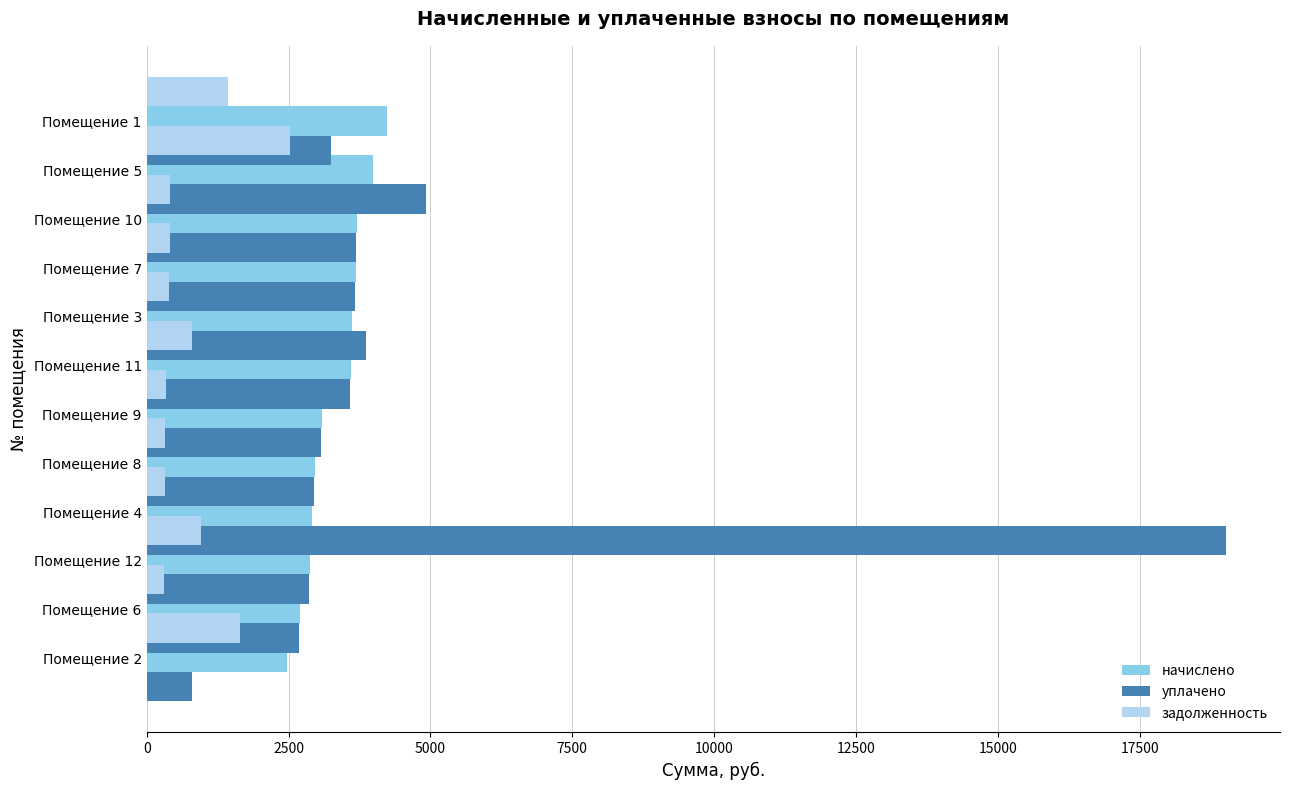

Which has a higher value, Помещение 12 or Помещение 6?

Помещение 12